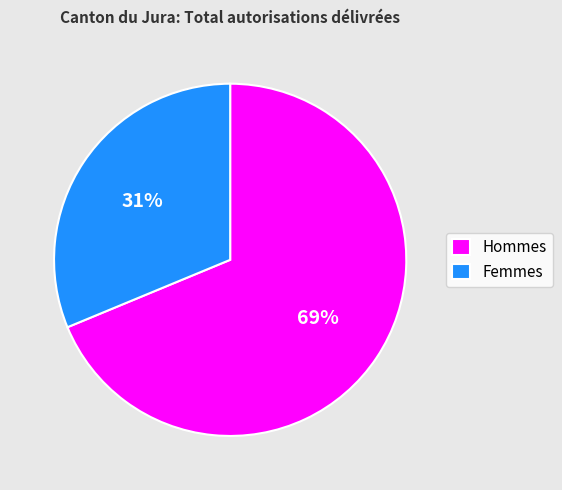

True or false: Hommes accounts for 69% of the total.

True